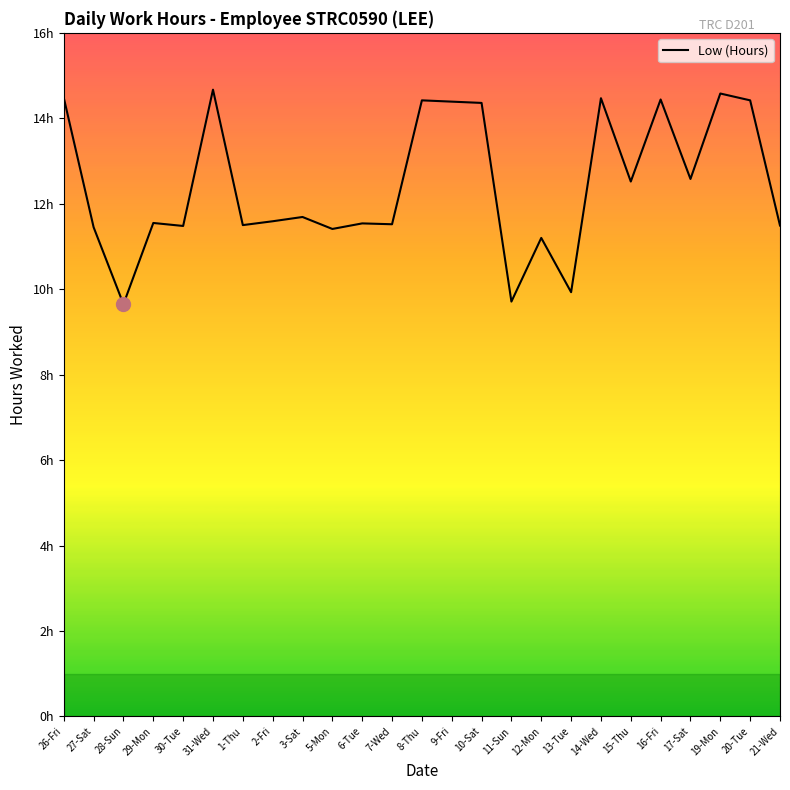

What is the label of the 6th point from the left?

31-Wed